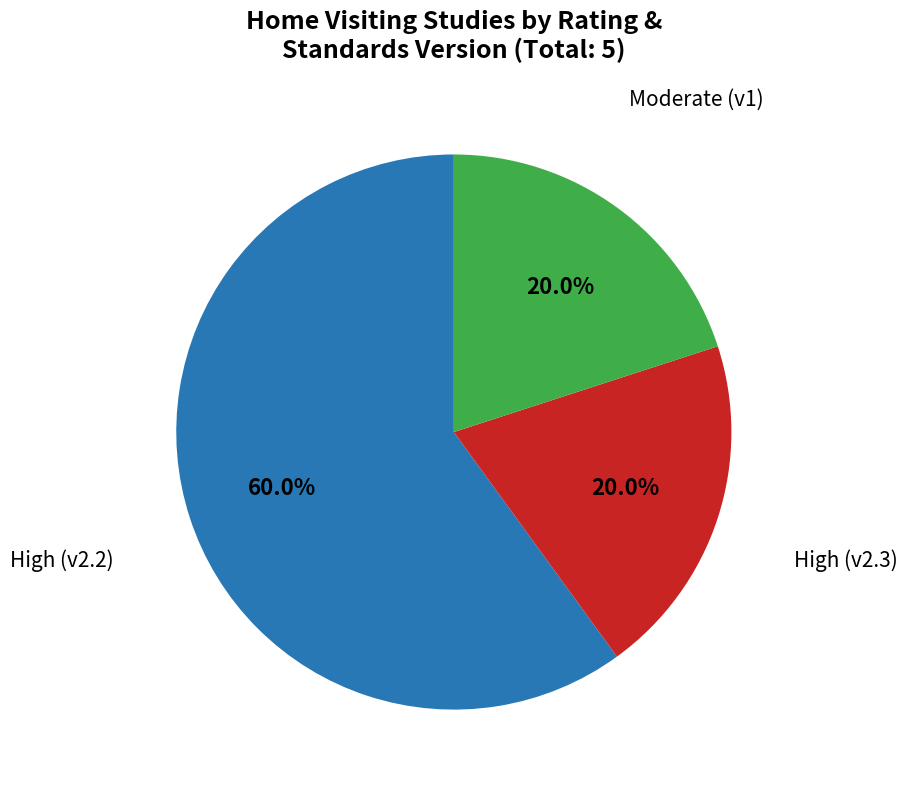

How many segments does this pie chart have?

3